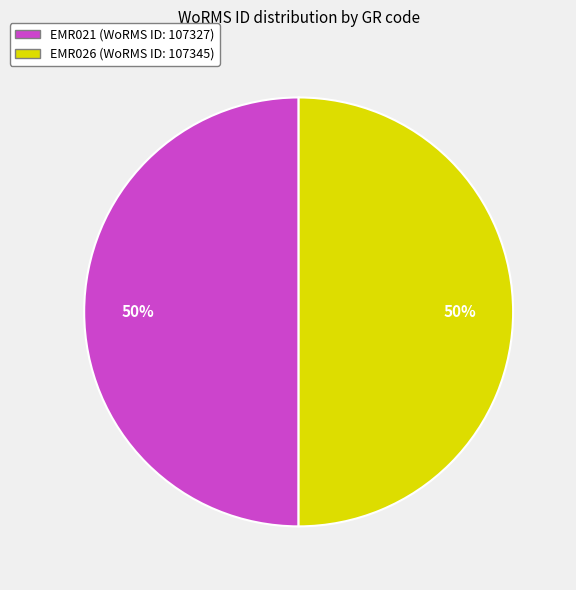

Is it true that EMR026 is 50% of the pie?

True